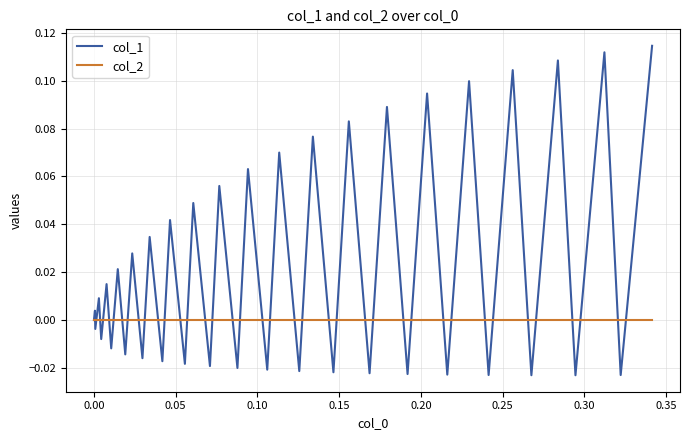

Which series has the widest spread of values?

col_1